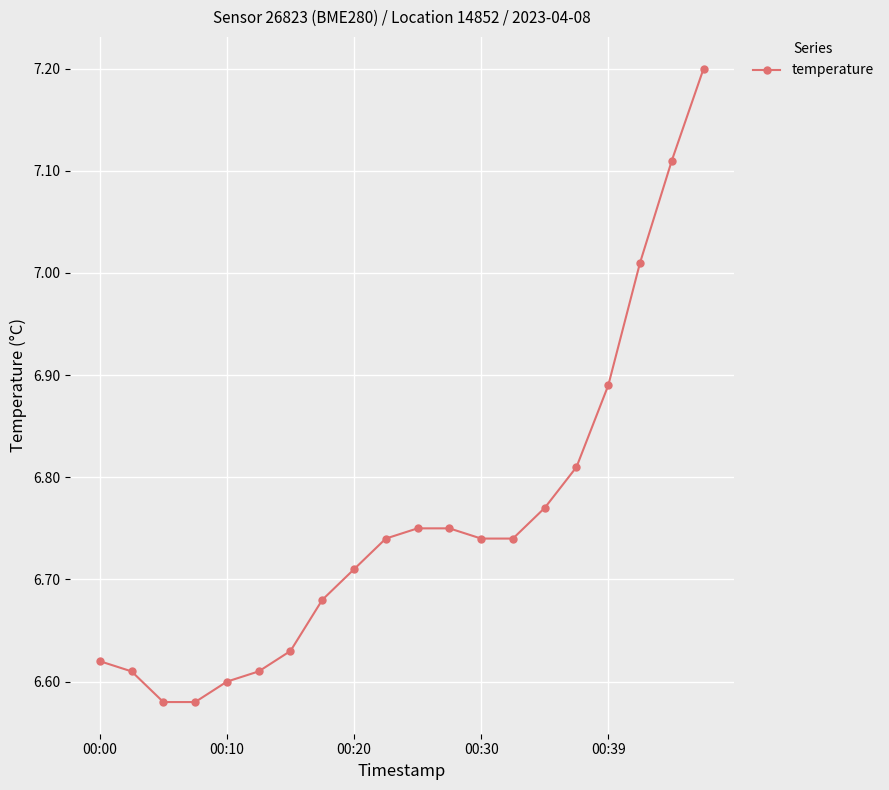

What is the difference between the maximum and second lowest values?

0.6